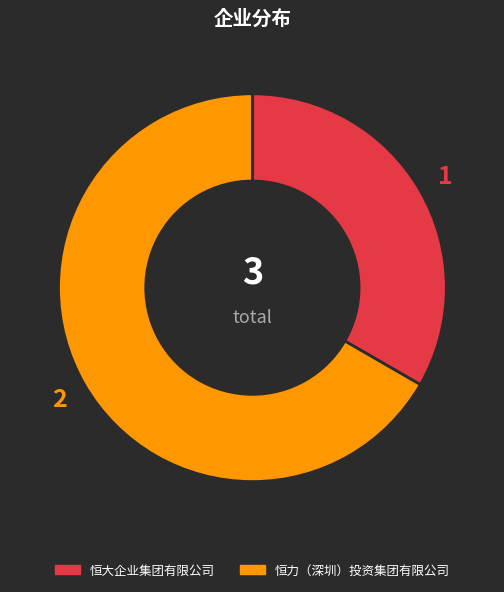

Combined, do 恒力（深圳）投资集团有限公司 and 恒大企业集团有限公司 account for over 50%?

Yes